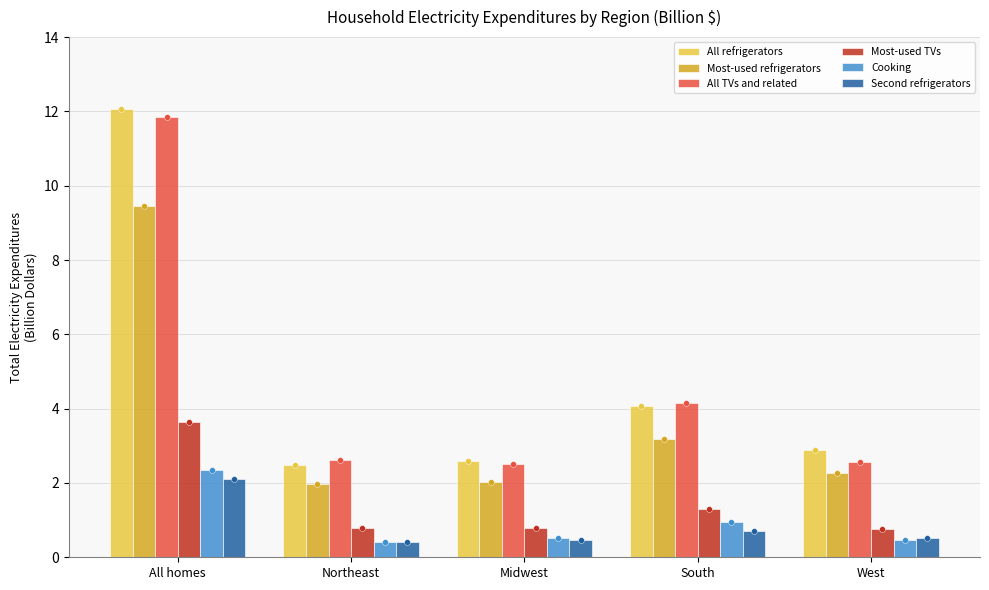

At which category is the sum across all series the highest?

All homes